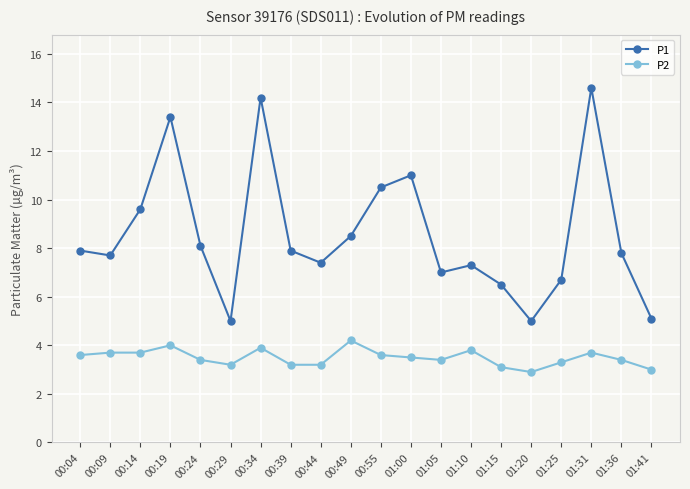

Which series has the widest spread of values?

P1